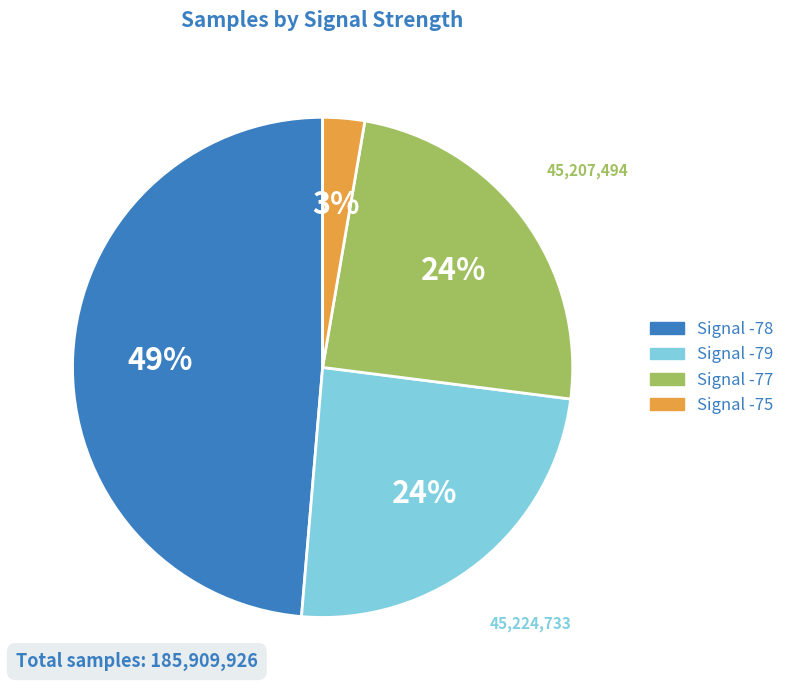

Is there a majority slice in this chart?

No